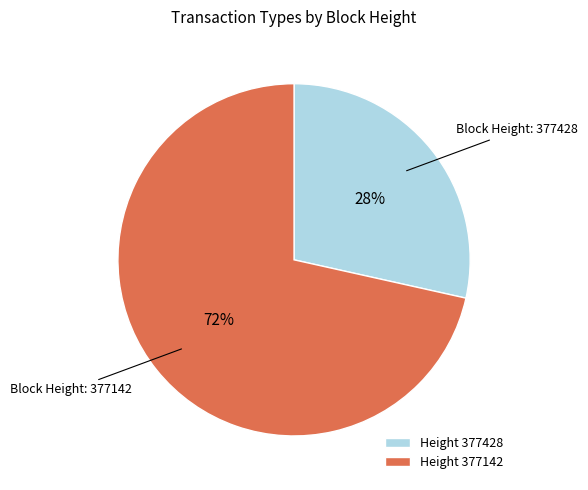

True or false: Height 377142 accounts for 72% of the total.

True